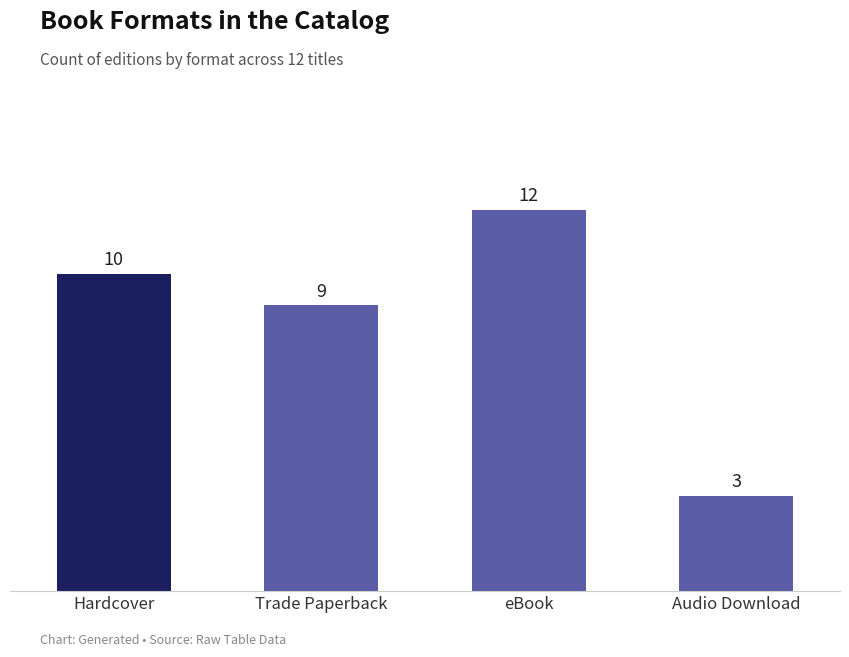

Reading right to left, extract all data points from this chart.

3	12	9	10